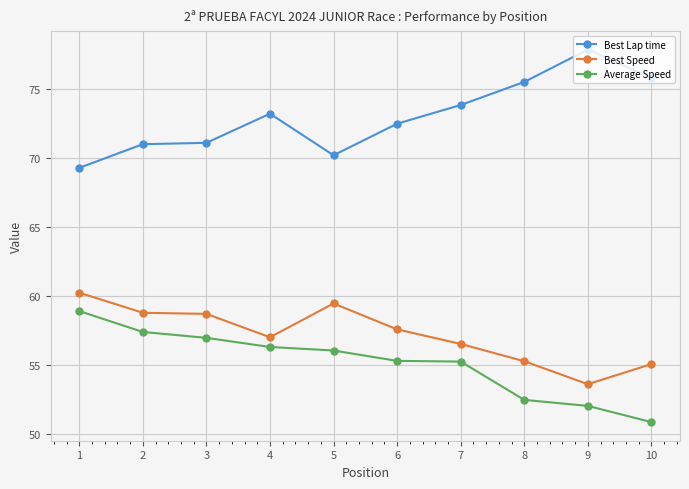

True or false: Best Lap time and Average Speed cross at least once.

False